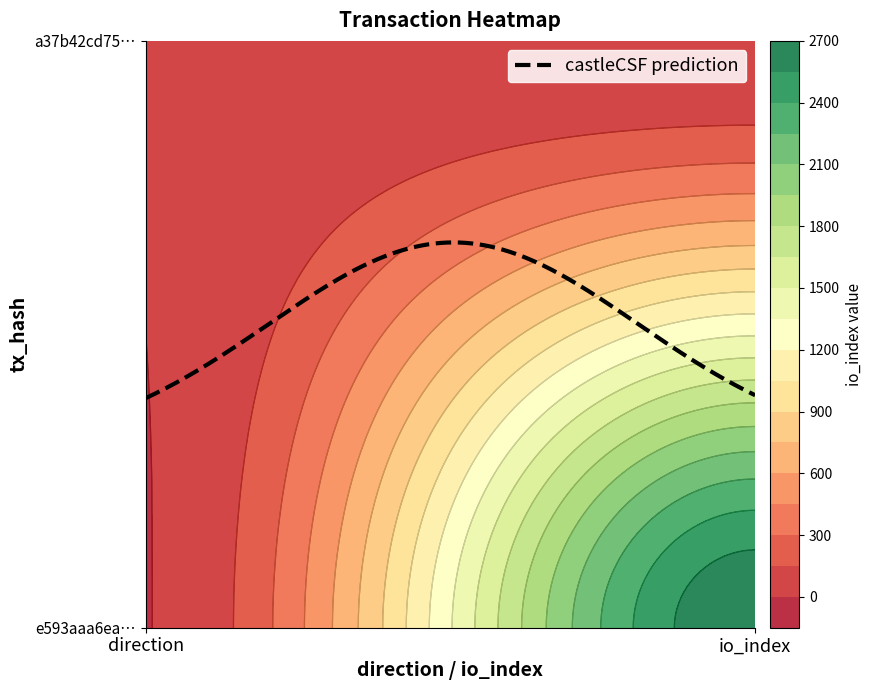

What is the greatest value displayed?

2679